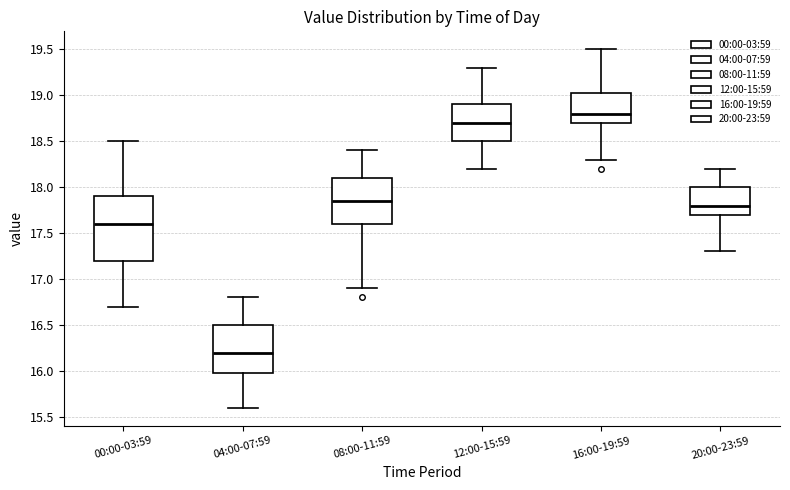

Where is the lower edge of the box for 08:00-11:59 on the y-axis? The values are not printed on the chart, so give them approximately, as read against the axis.

17.60